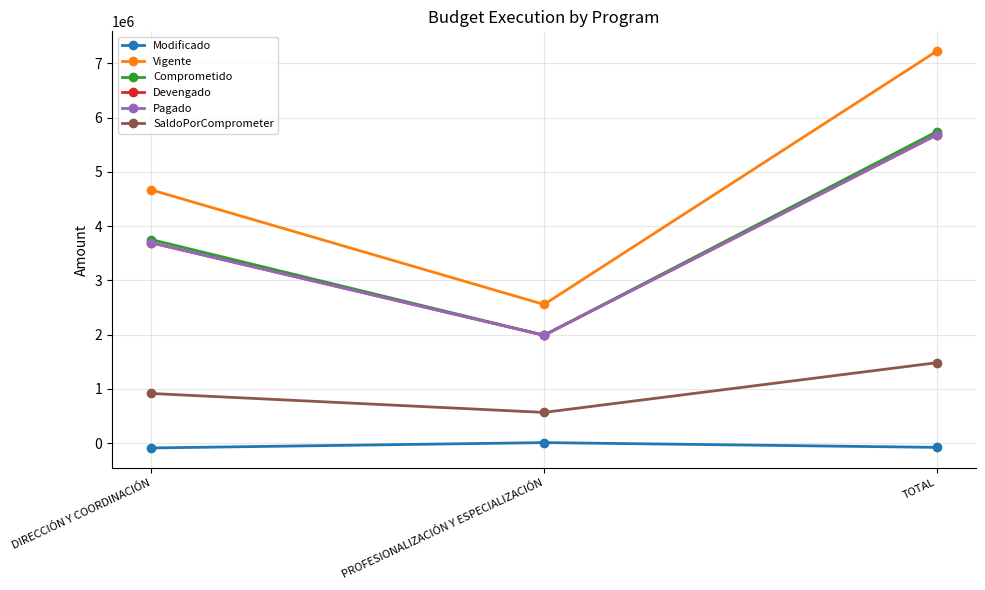

What position from the right is TOTAL?

1